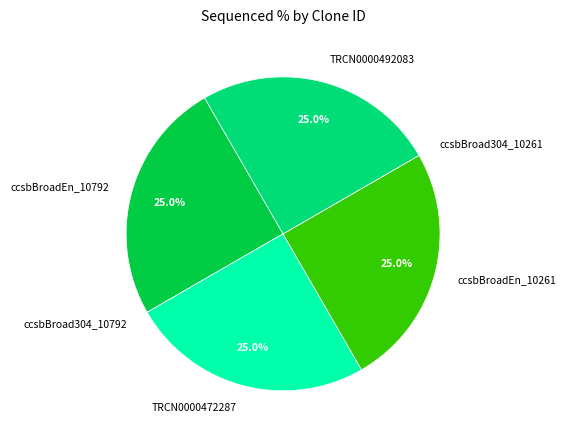

Is there a majority slice in this chart?

No